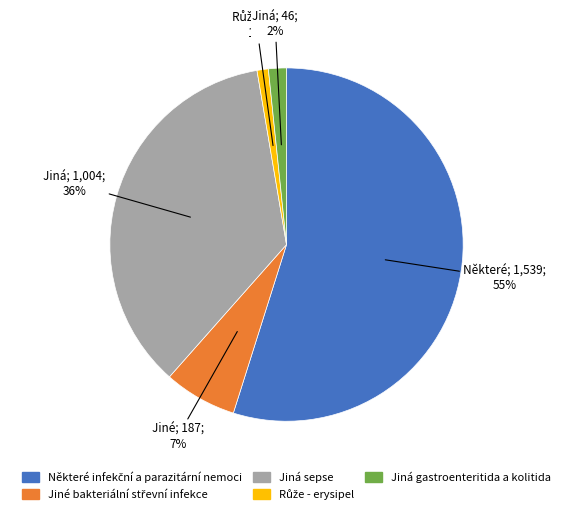

Is it true that Jiná sepse is 36% of the pie?

True